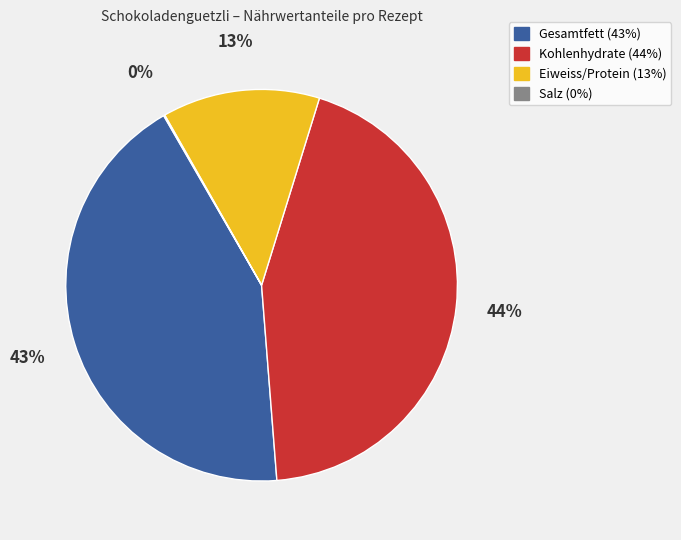

Do Eiweiss/Protein and Gesamtfett together represent more than half of the pie?

Yes